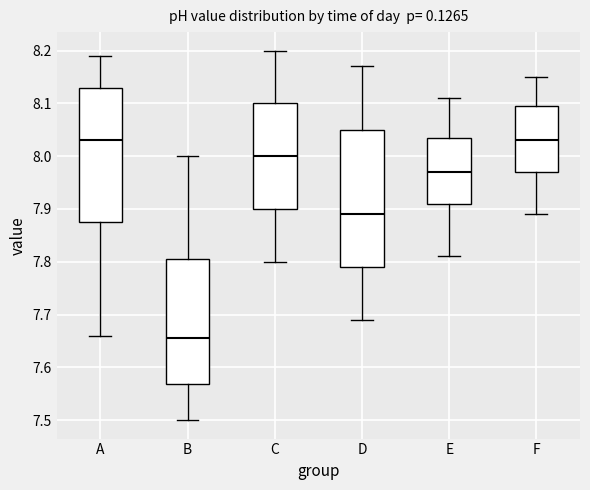

Reading left to right, read every box against the y-axis: the position of its median line, the range the box covers, and the ends of its whiskers. The values are not printed on the chart, so give them approximately, as read against the axis.

A: median 8.03, box 7.88 to 8.13, whiskers 7.66 to 8.19
B: median 7.66, box 7.57 to 7.81, whiskers 7.50 to 8.00
C: median 8.00, box 7.90 to 8.10, whiskers 7.80 to 8.20
D: median 7.89, box 7.79 to 8.05, whiskers 7.69 to 8.17
E: median 7.97, box 7.91 to 8.04, whiskers 7.81 to 8.11
F: median 8.03, box 7.97 to 8.10, whiskers 7.89 to 8.15